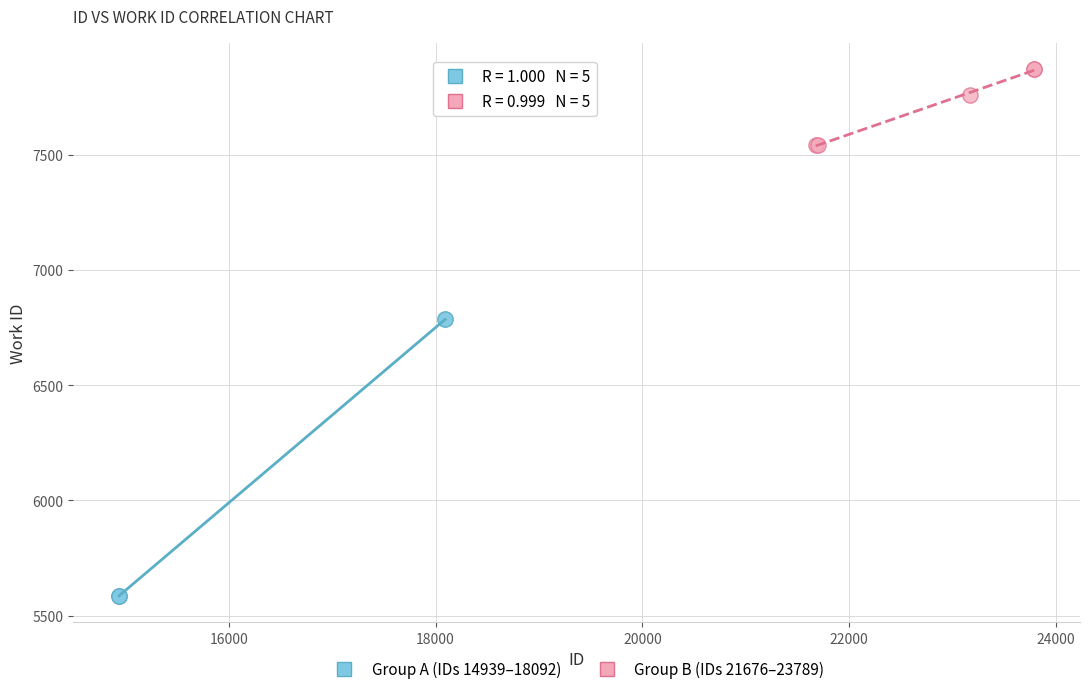

Which series contains the lowest Y value?

Group A (IDs 14939–18092)